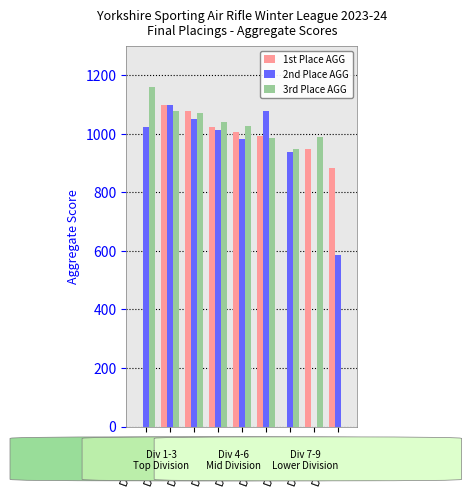

The value of 1st Place AGG at Division 8 is 948. True or false?

True